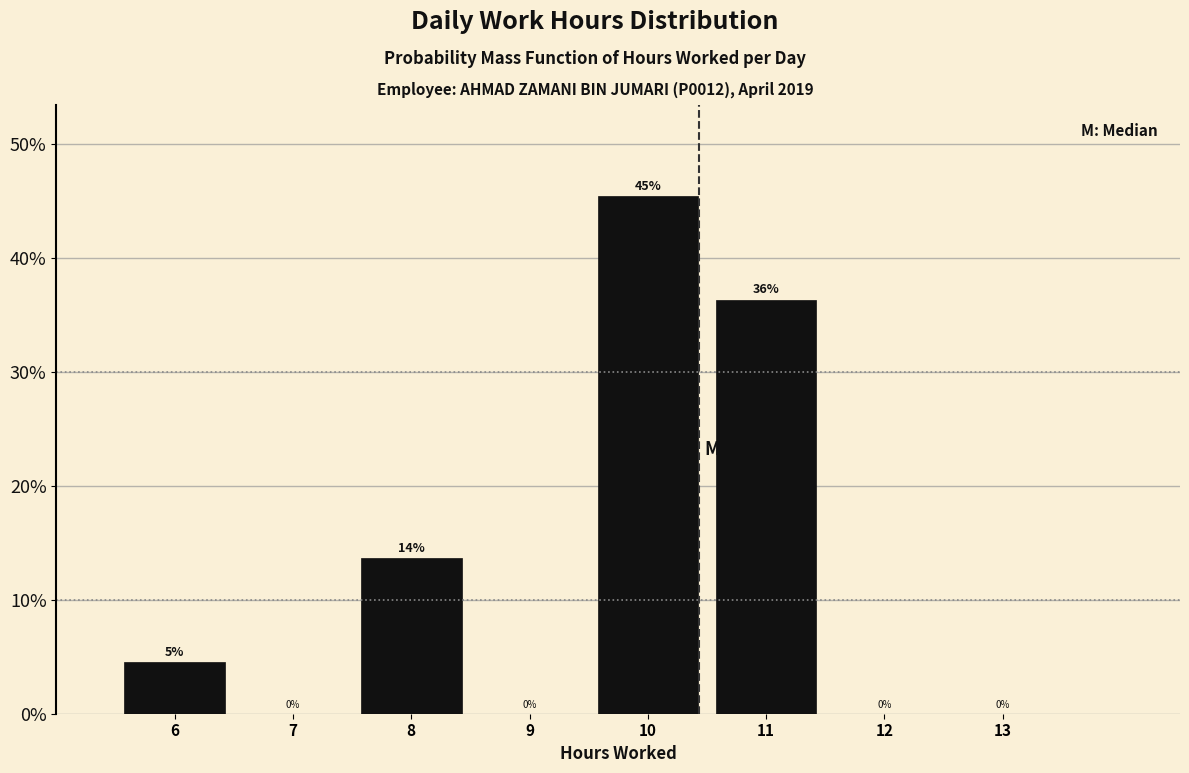

Which range on the x-axis has the tallest bar?

9.5 to 10.5